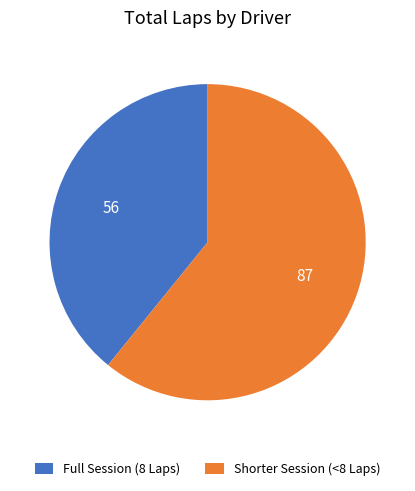

How many segments does this pie chart have?

2